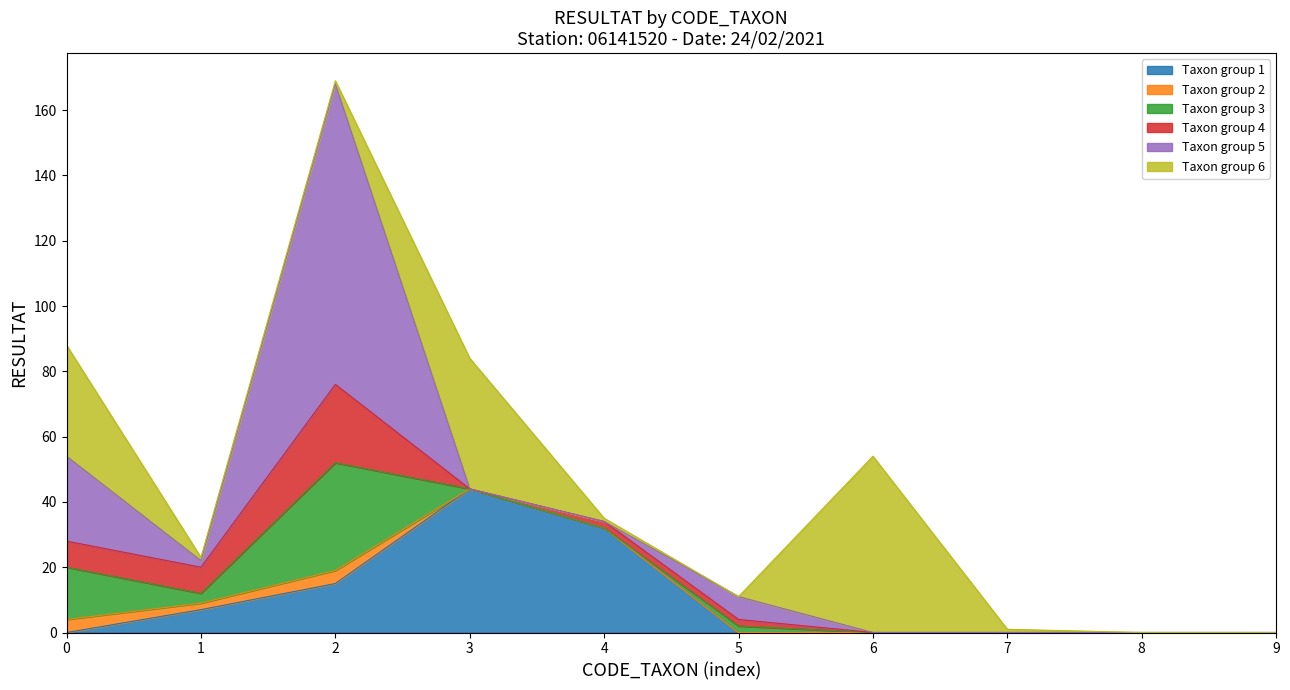

True or false: CODE_TAXON 46 and CODE_TAXON 10 cross at least once.

False